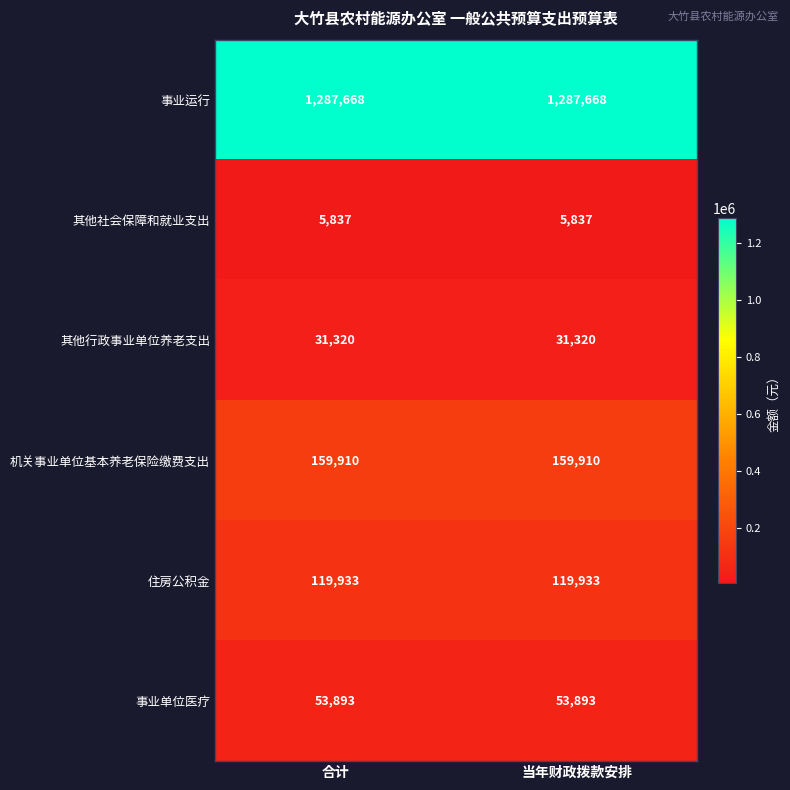

What is the difference between the highest and lowest values at 当年财政拨款安排?

1281831